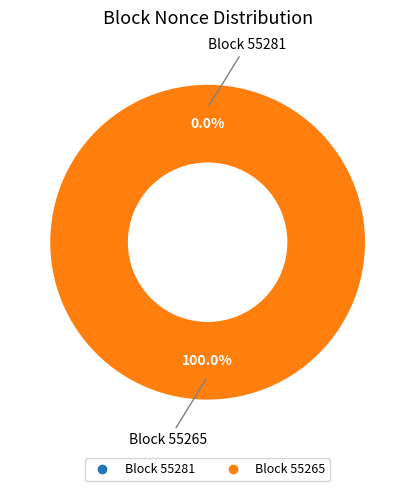

How many slices are in this pie chart?

2